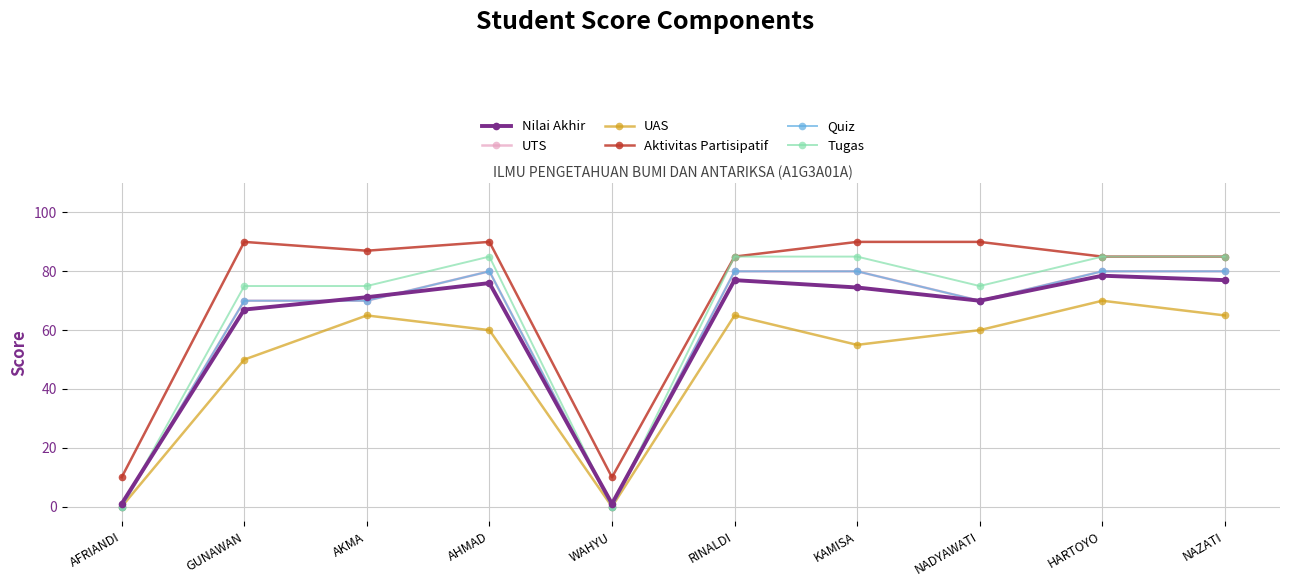

At how many categories does at least one series exceed 83?

8